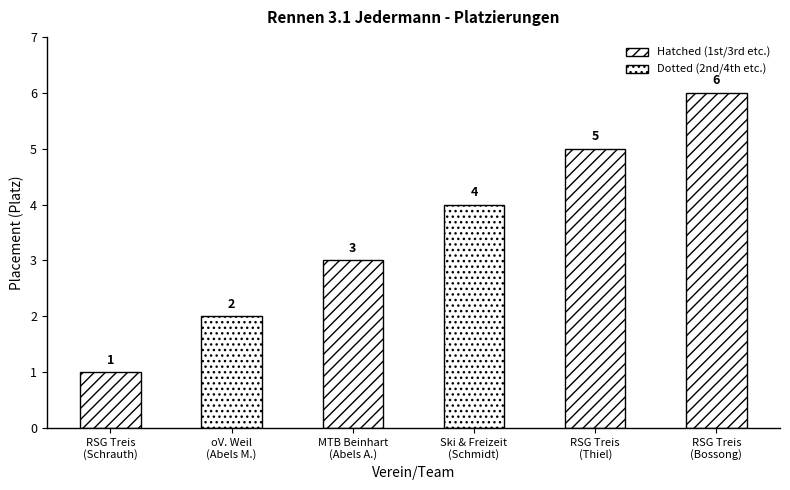

What is the average value?

4